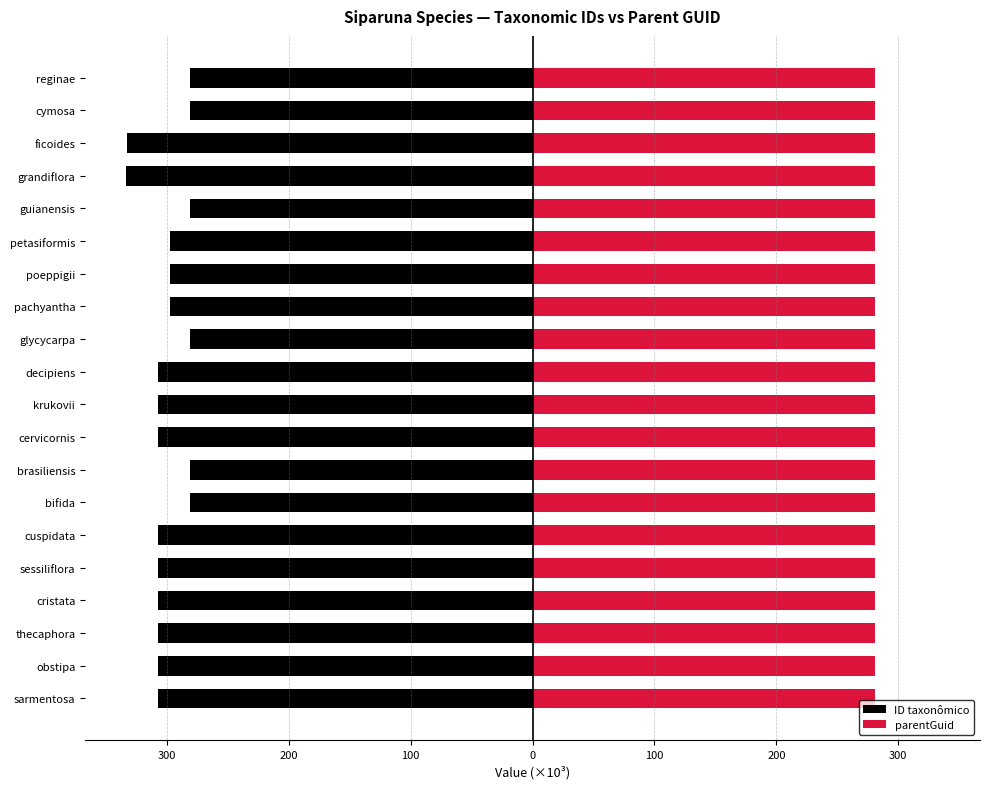

The value of ID taxonômico at ficoides is -559.3. True or false?

False